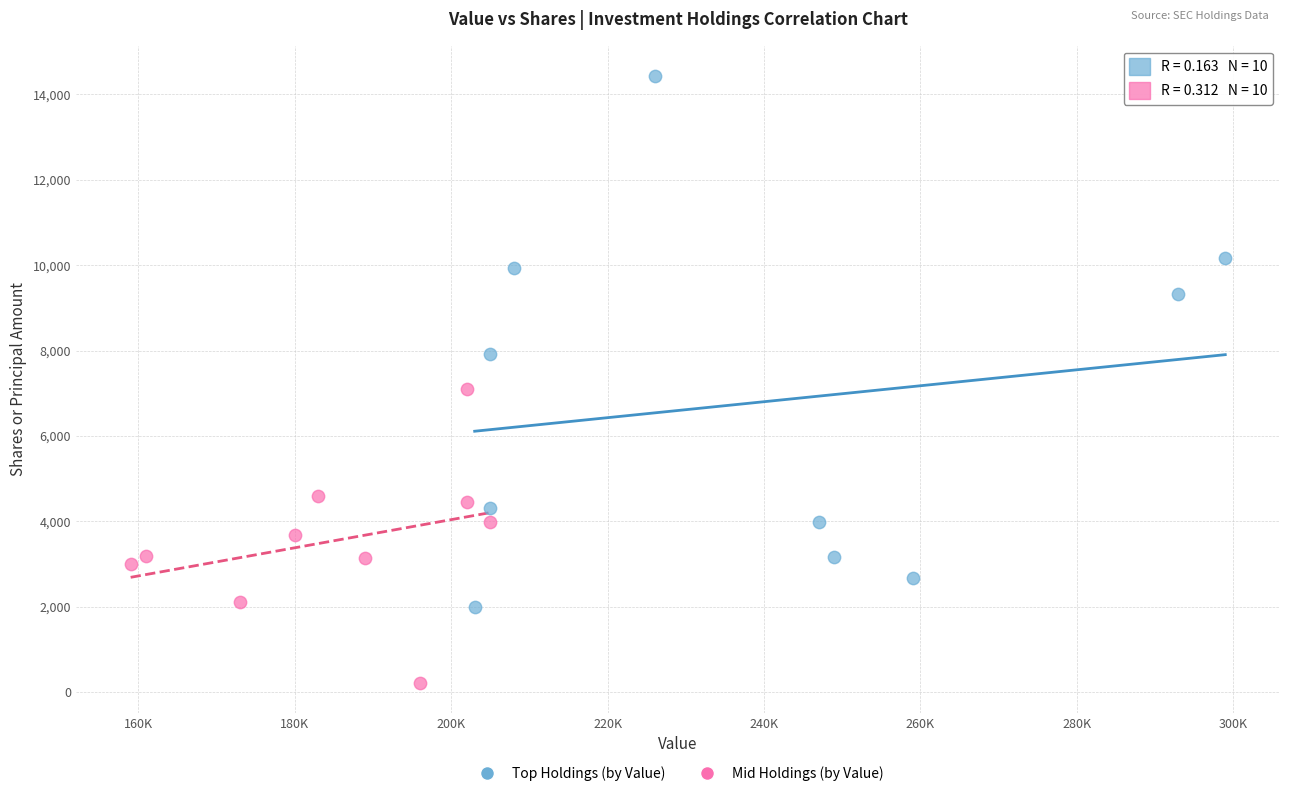

What are all the series names shown in the legend?

Top Holdings (by Value), Mid Holdings (by Value)